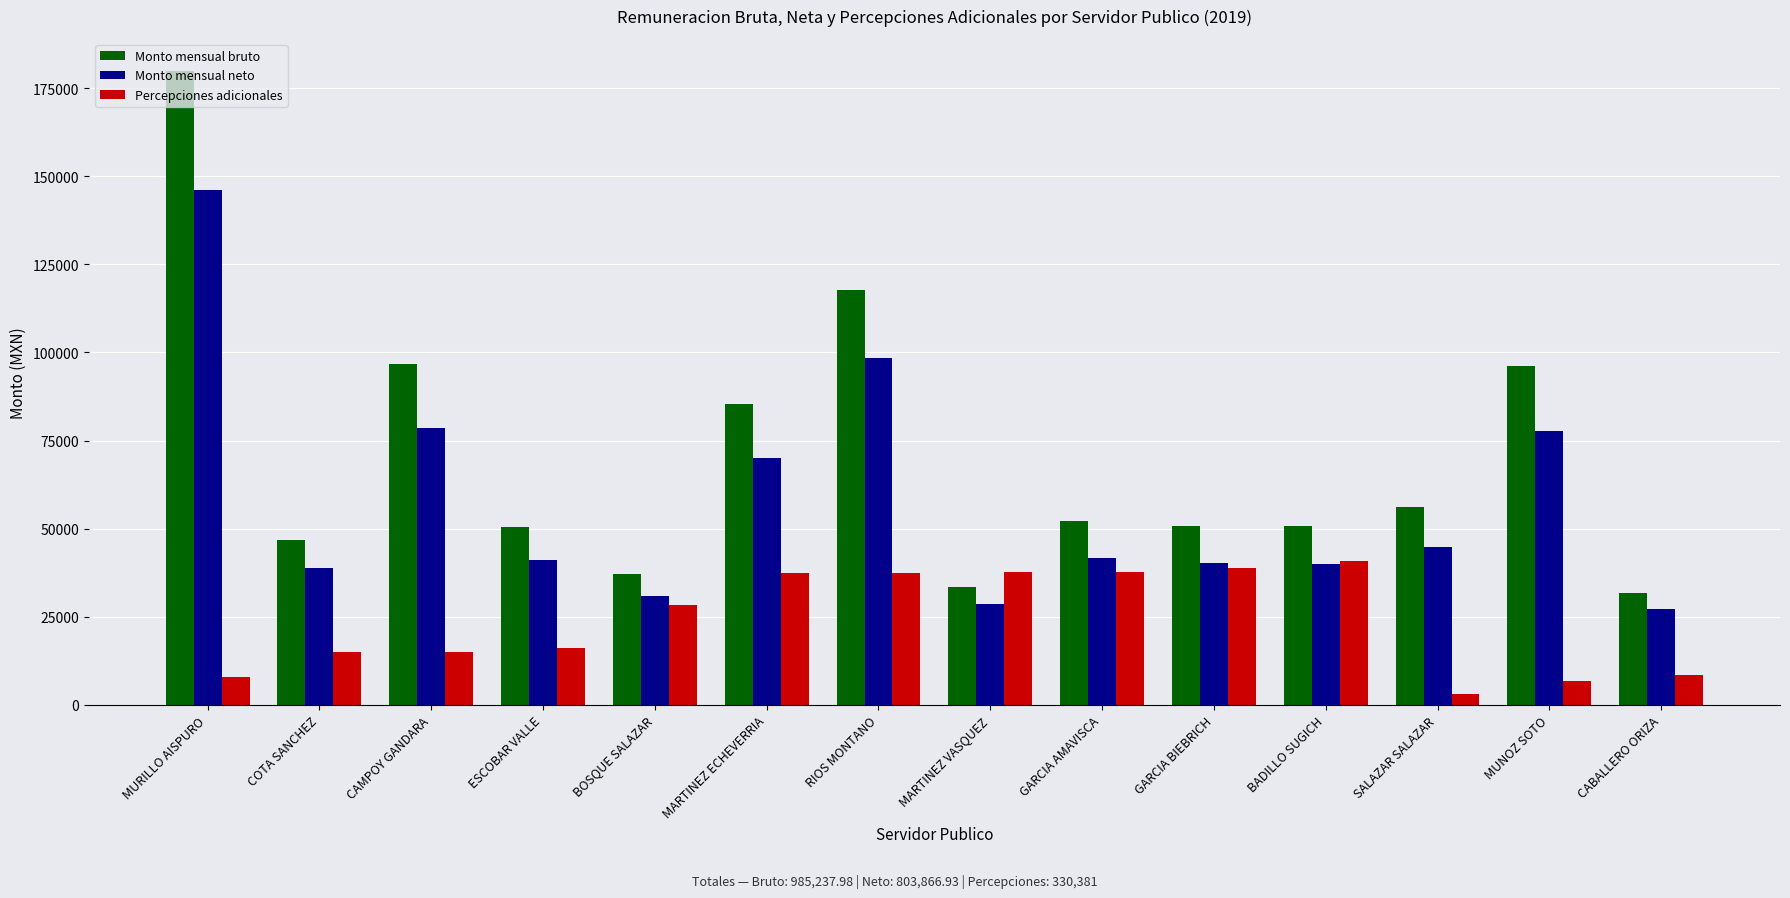

List the series in order of their peak value, highest first.

Monto mensual bruto, Monto mensual neto, Percepciones adicionales